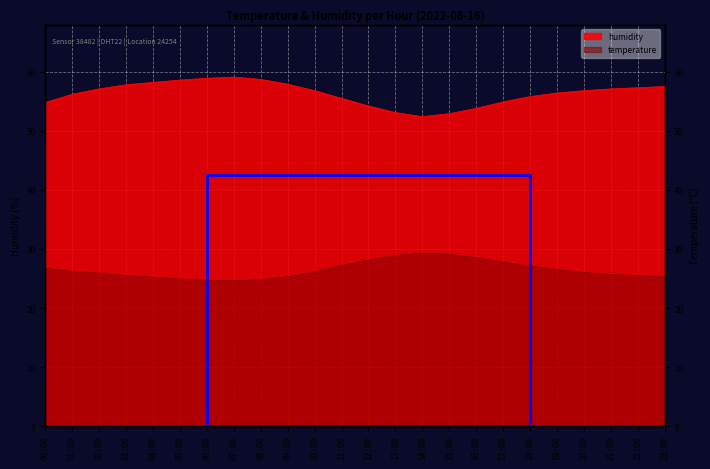

At 13:00, list the series in order from smallest to largest.

temperature, humidity